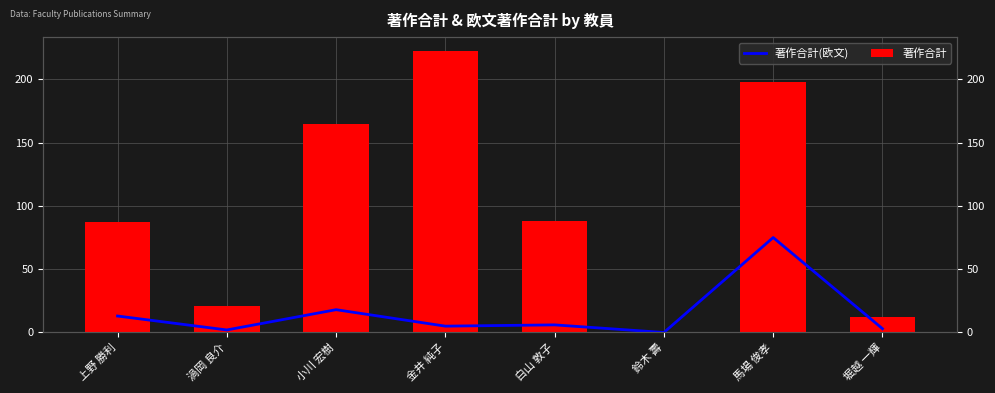

How many bars are there in each group?

2